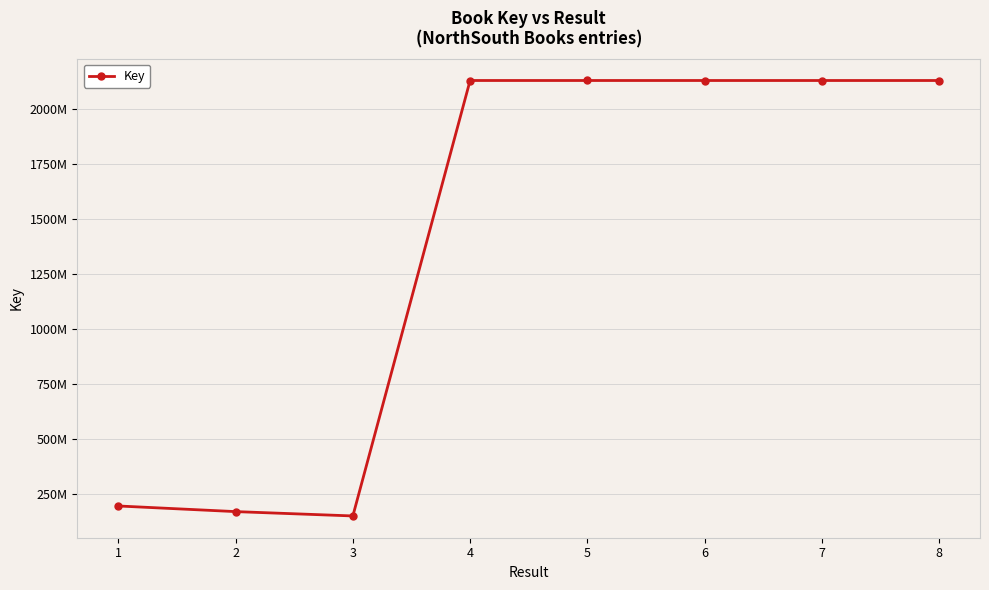

Is this an area chart (filled region under the line)?

No